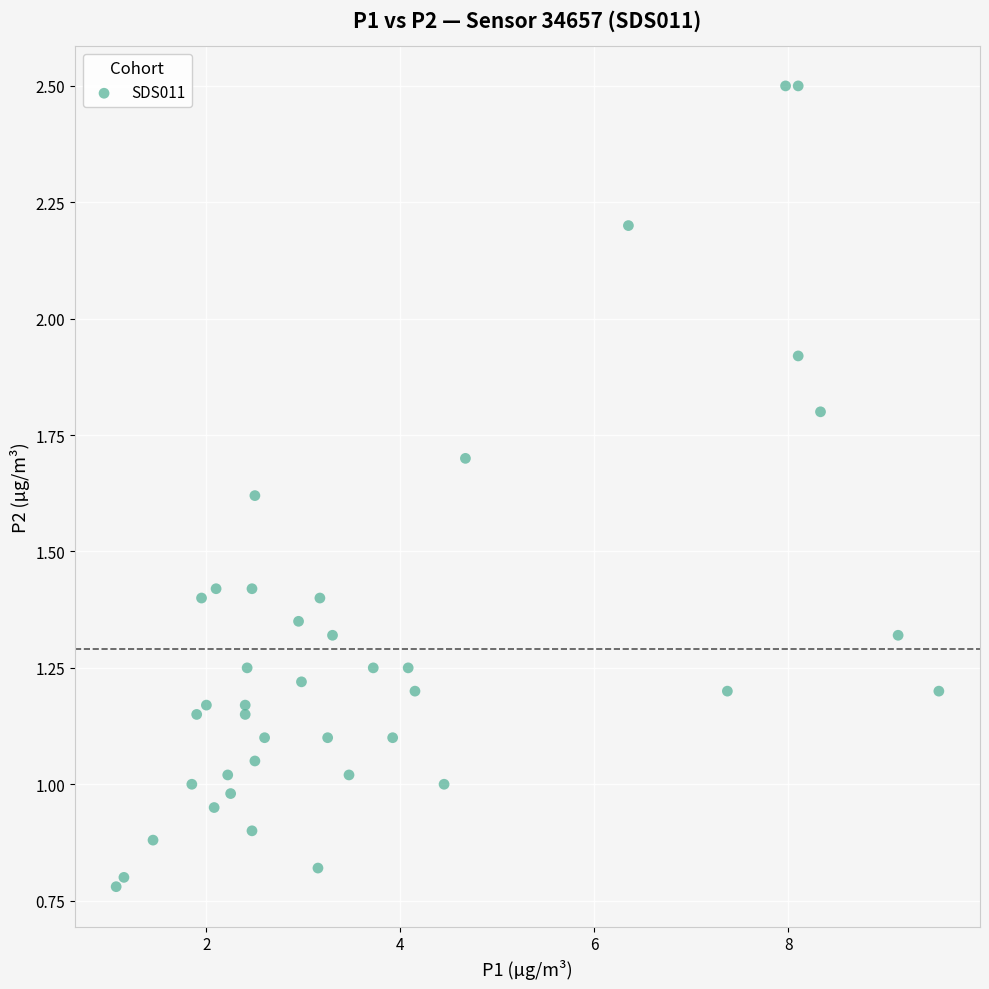

What is the range of X values (max minus min)?

8.5